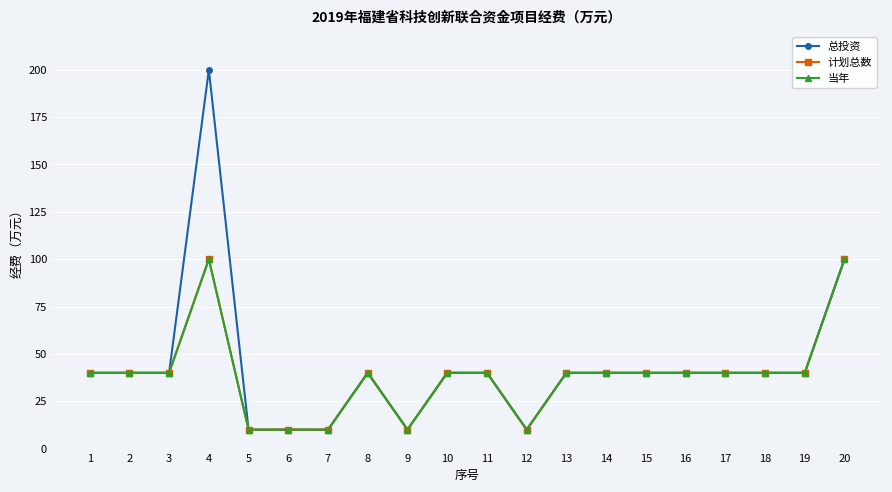

True or false: 总投资 and 计划总数 cross at least once.

False